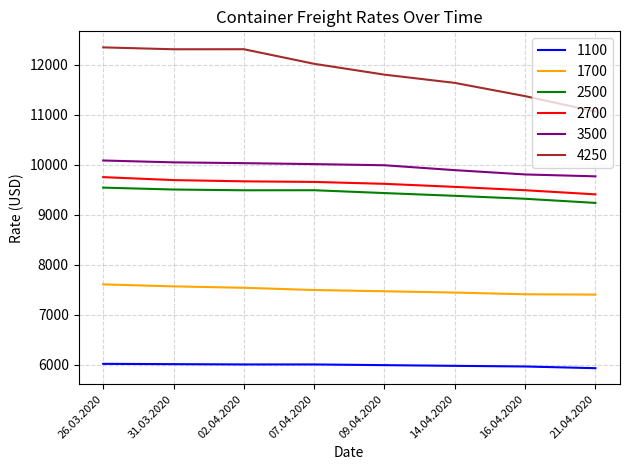

What is the maximum value shown in the chart?

12350